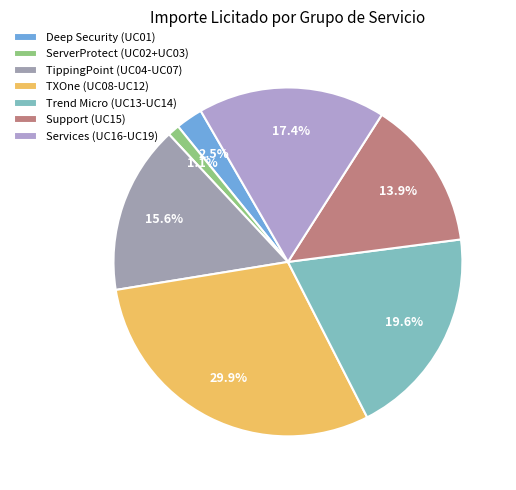

How many segments does this pie chart have?

7